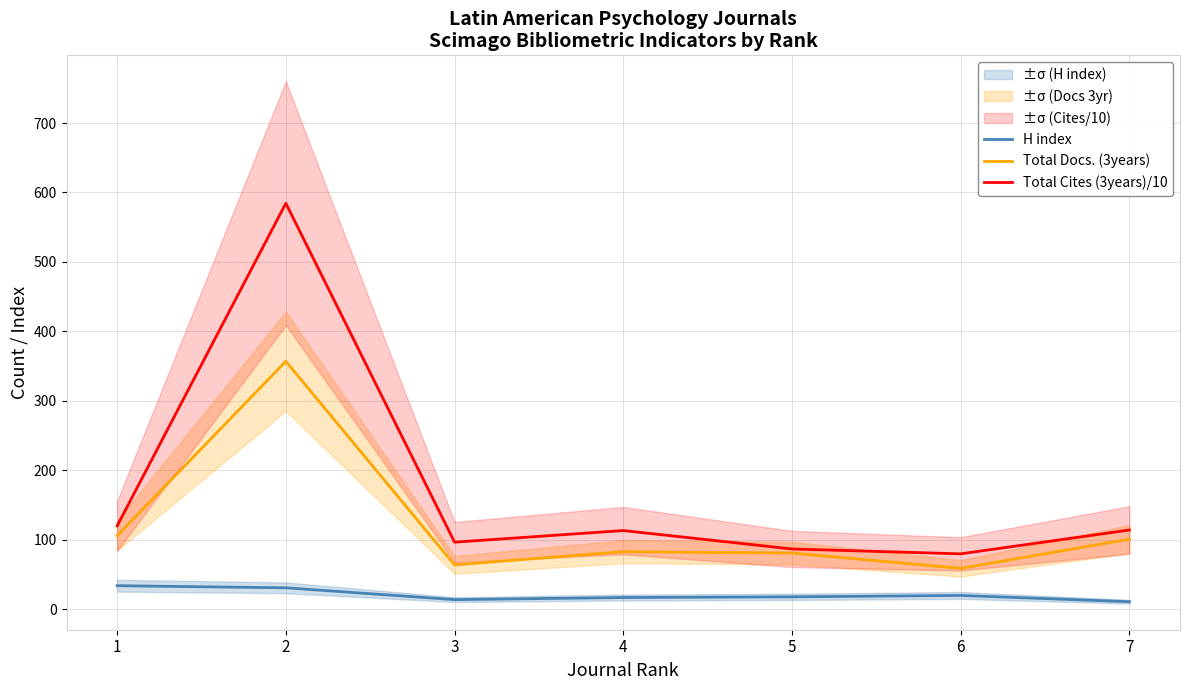

True or false: Total Cites (3years)/10 and Total Docs. (3years) intersect in this chart.

False